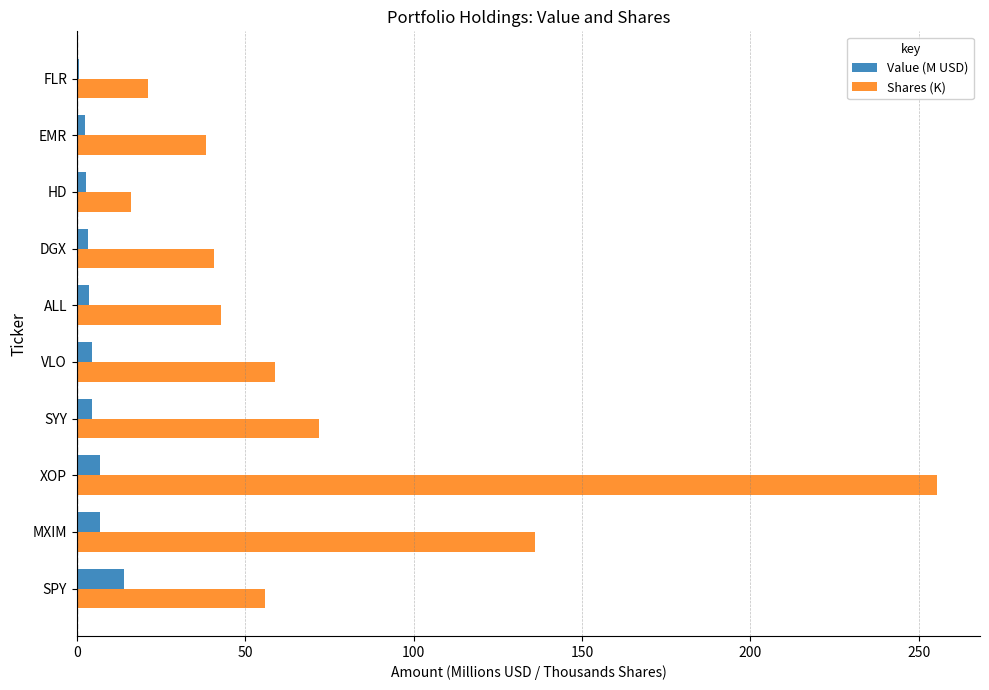

True or false: Value (M USD) has a value of 6.9 at MXIM.

True